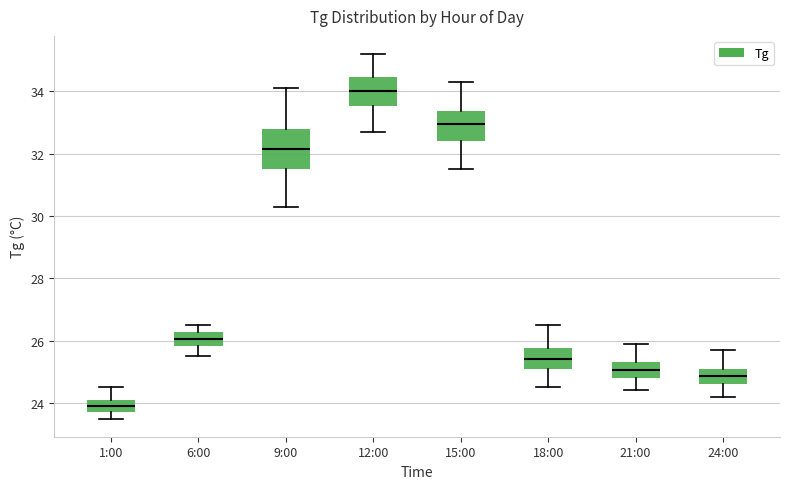

Which box has the highest median line?

12:00